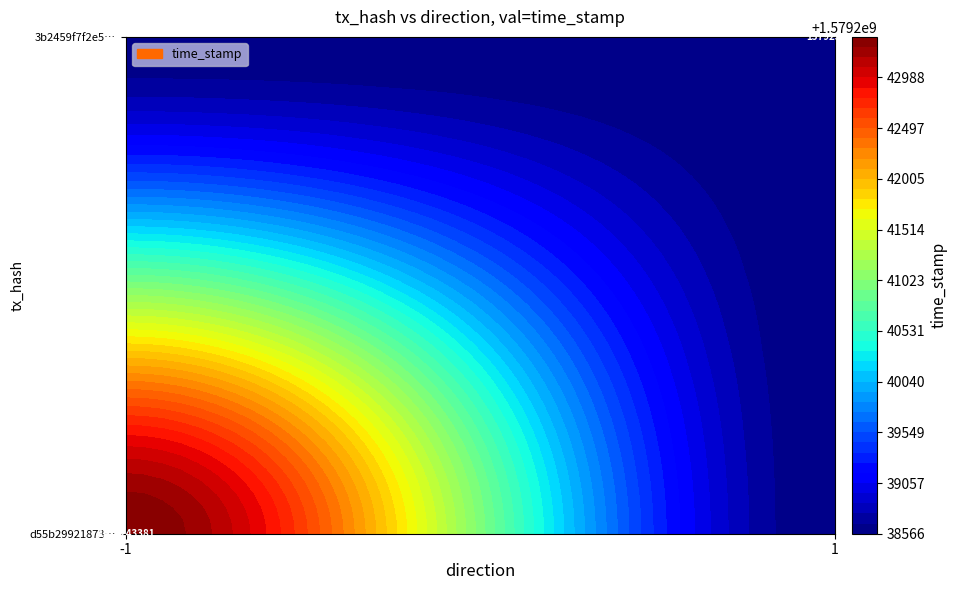

Reading right to left, list all the values displayed in this chart.

d55b2992187350f1deb88fd5ce7590fbaac02f9: 1579243381	-1
3b2459f7f2e522fe9a5d08787b69d24f11c0d0f: 1579238566	1